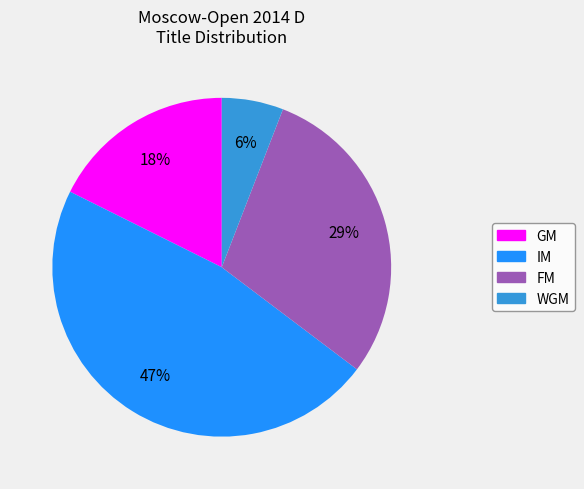

To the nearest percent, what is the difference between the largest and smallest slice percentages?

41%